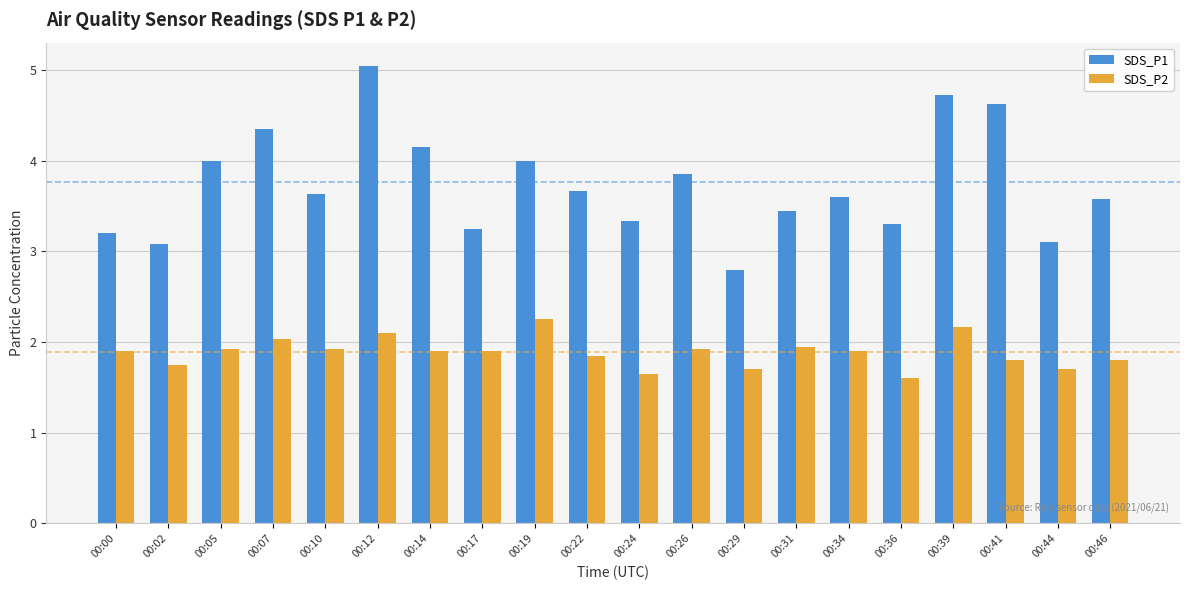

Is it true that SDS_P1 equals 2.6 at 00:14?

False